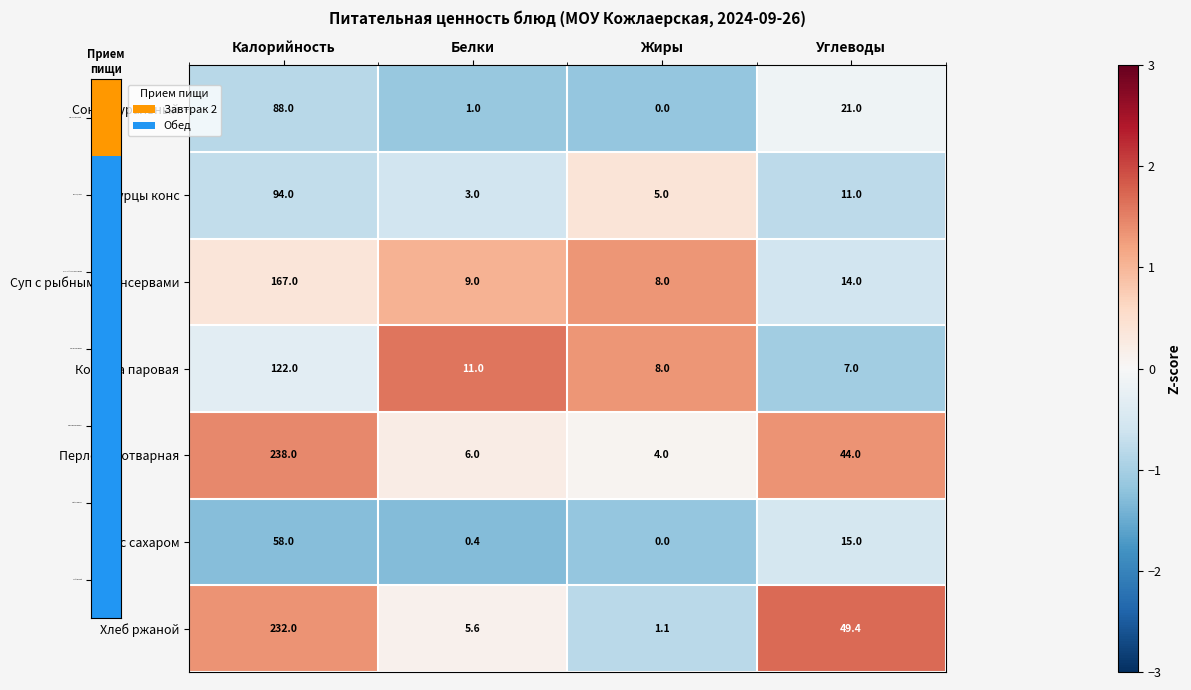

What is the sum of all Чай с сахаром values?

73.4